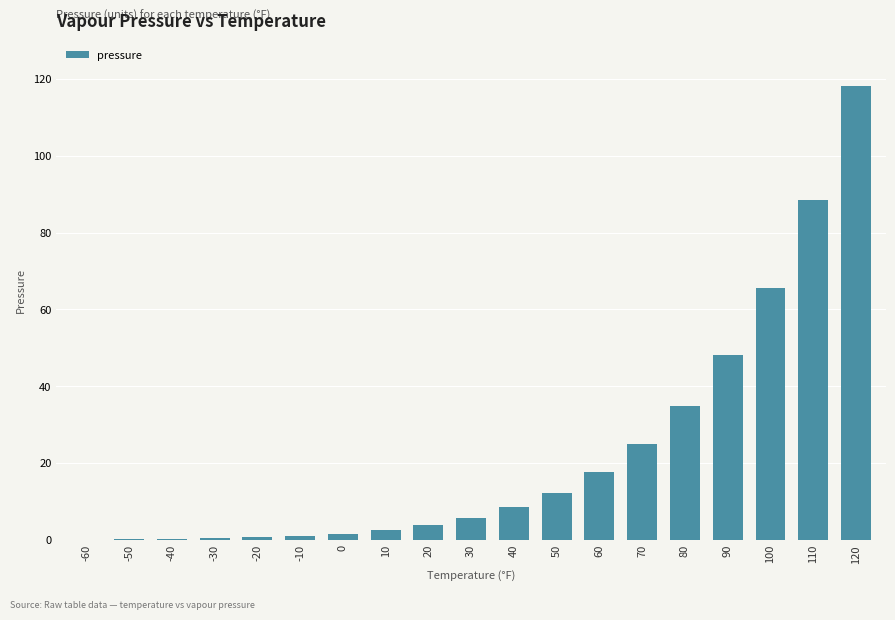

Are the bars grouped side by side (vs. stacked)?

No